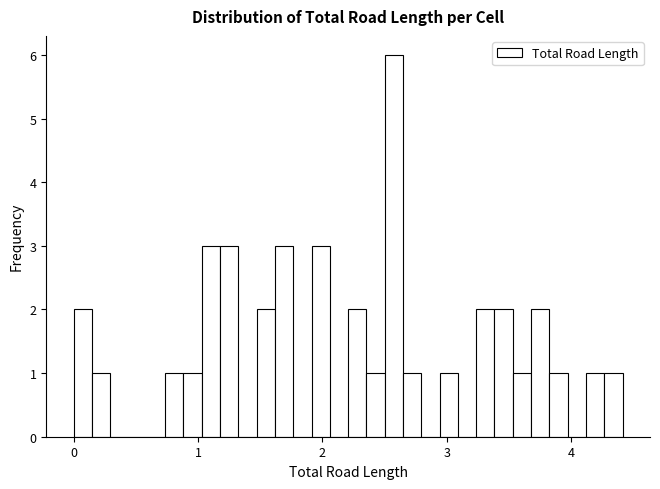

Around what value on the x-axis is the tallest bar? Give the approximate position of its centre, as read against the axis.

2.6